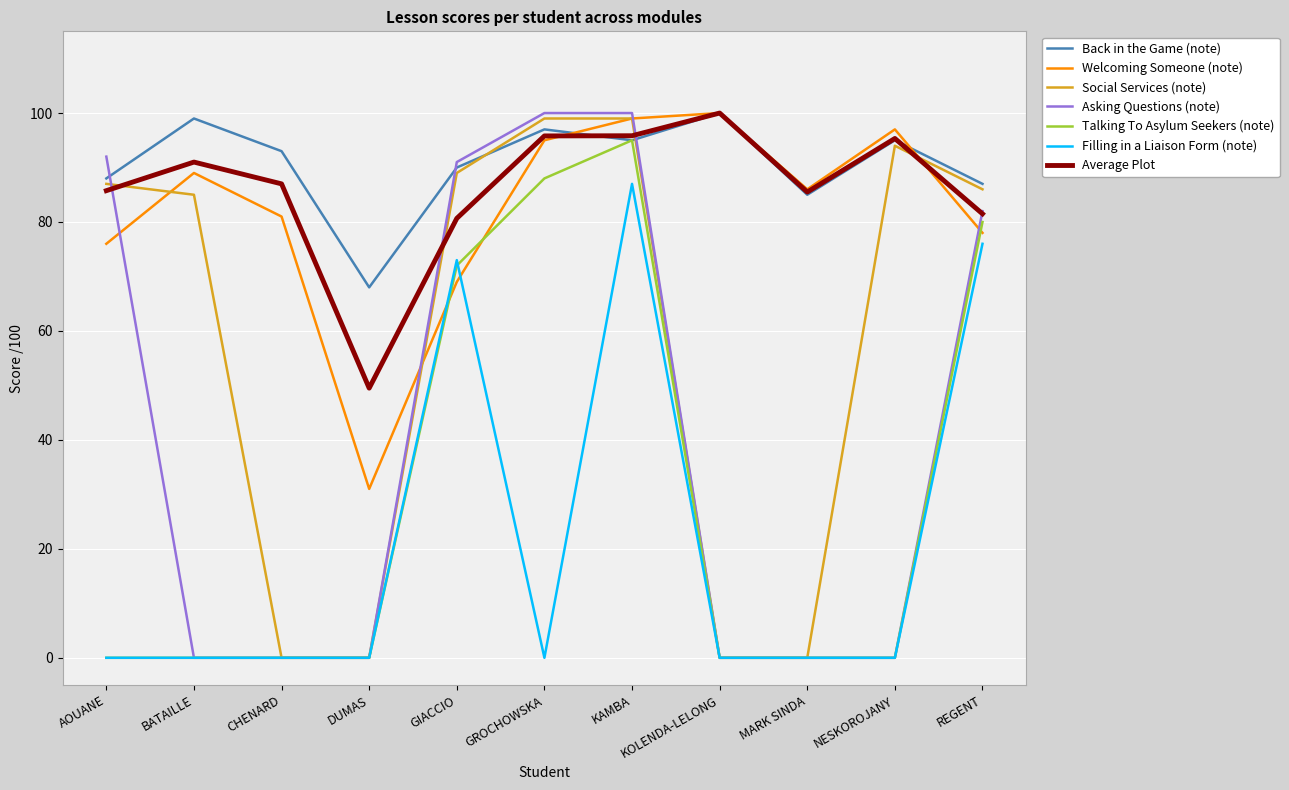

What is the highest value of the Social Services (note) series?

99.0